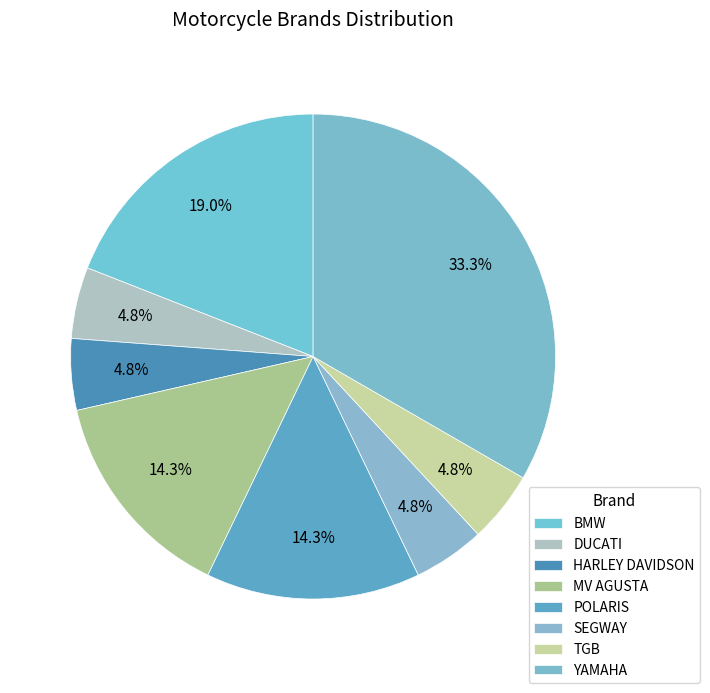

Is the sum of SEGWAY and POLARIS greater than half?

No